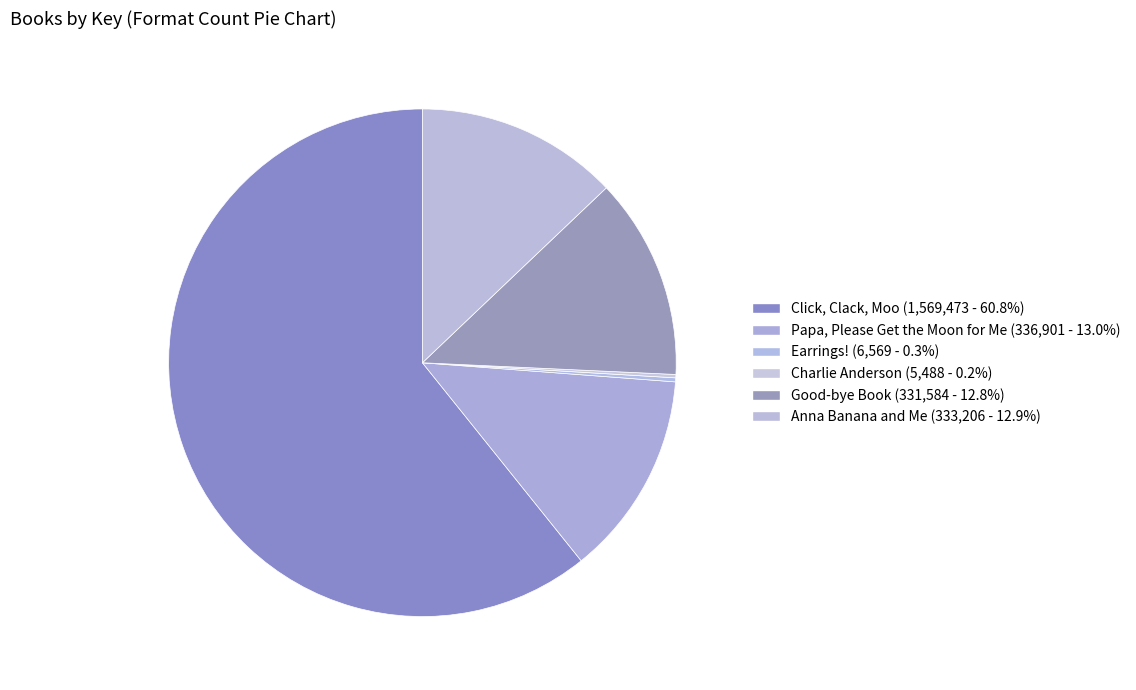

How much of the chart is everything except Earrings!?

99.7%